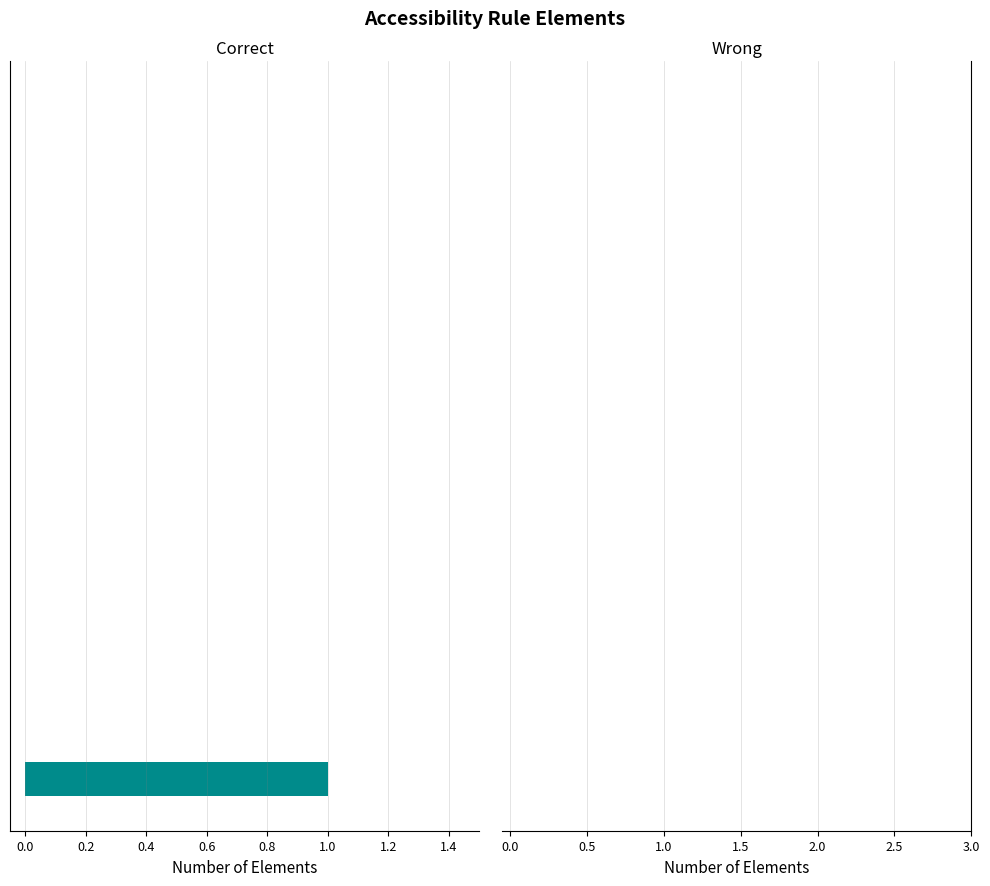

Are the bars horizontal?

Yes